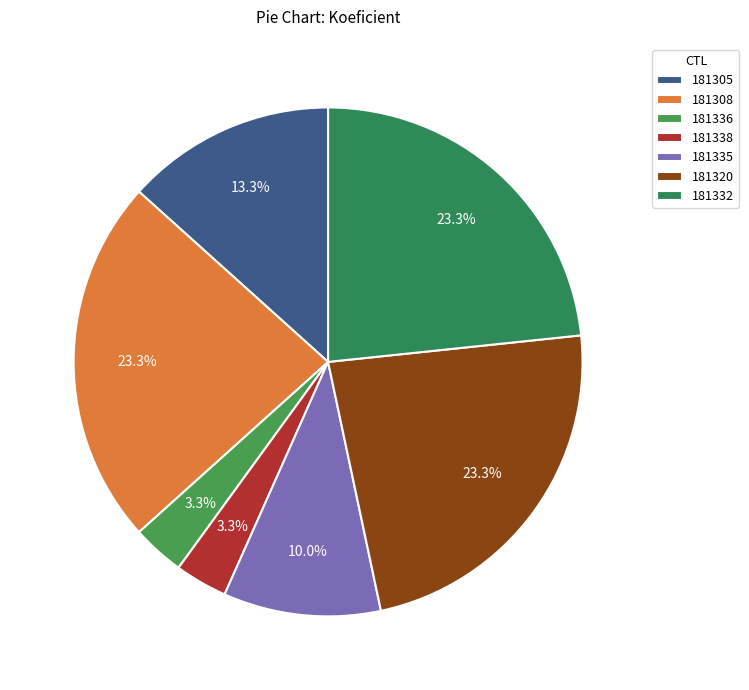

How much of the chart is everything except 181308?

76.7%